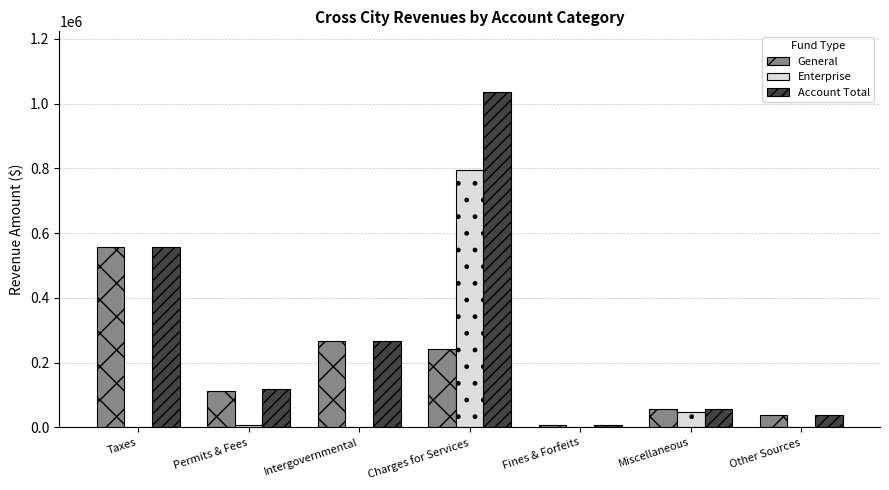

At which category is the sum across all series the highest?

Charges for Services